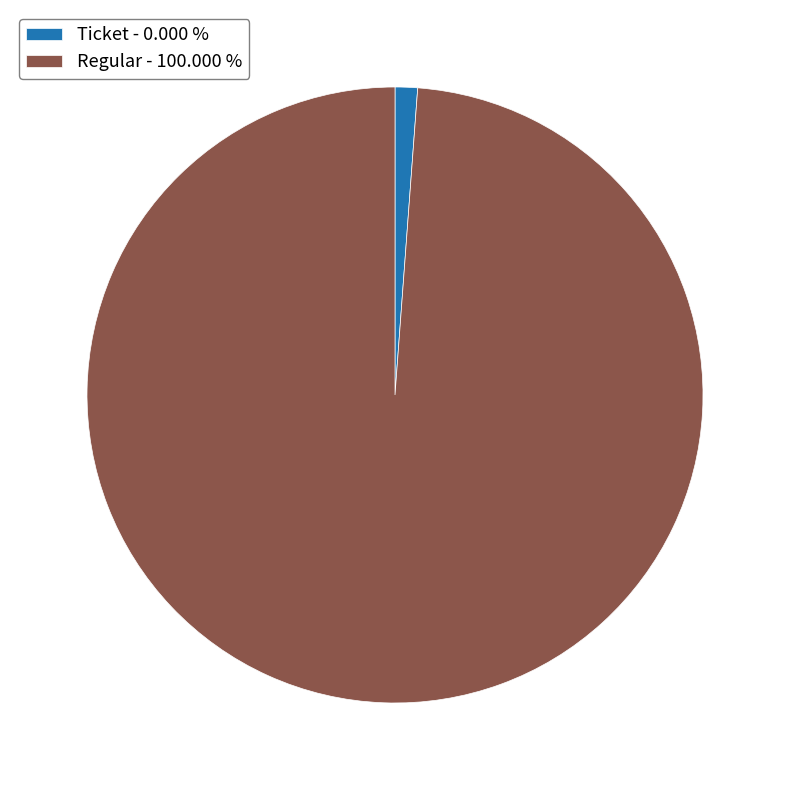

Which category has the biggest portion of the pie?

Regular - 100.000 %